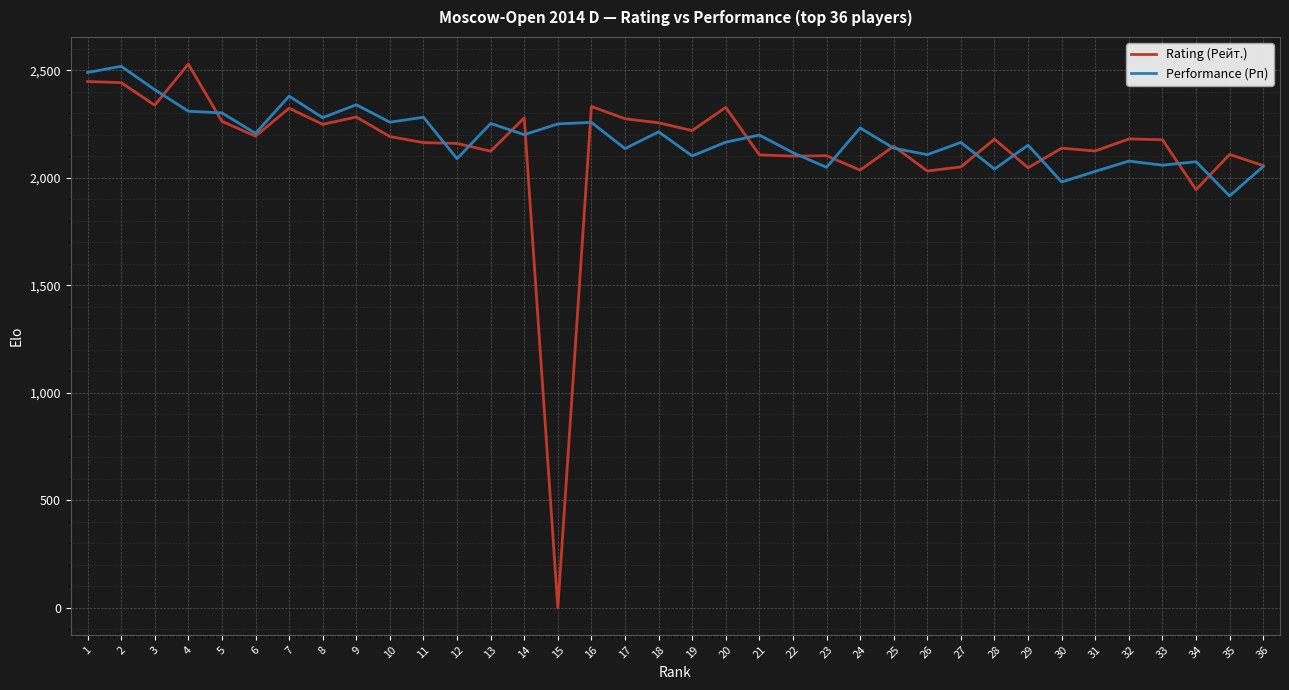

What is the difference between the second highest and second lowest values in the Rating (Рейт.) series?

503